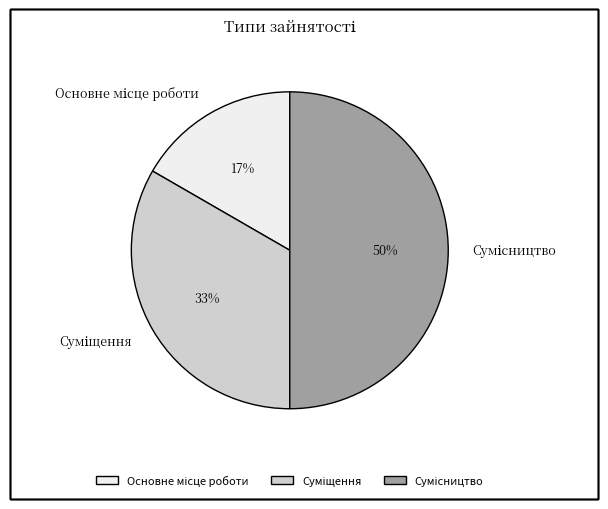

To the nearest percent, what is the average slice percentage?

33%